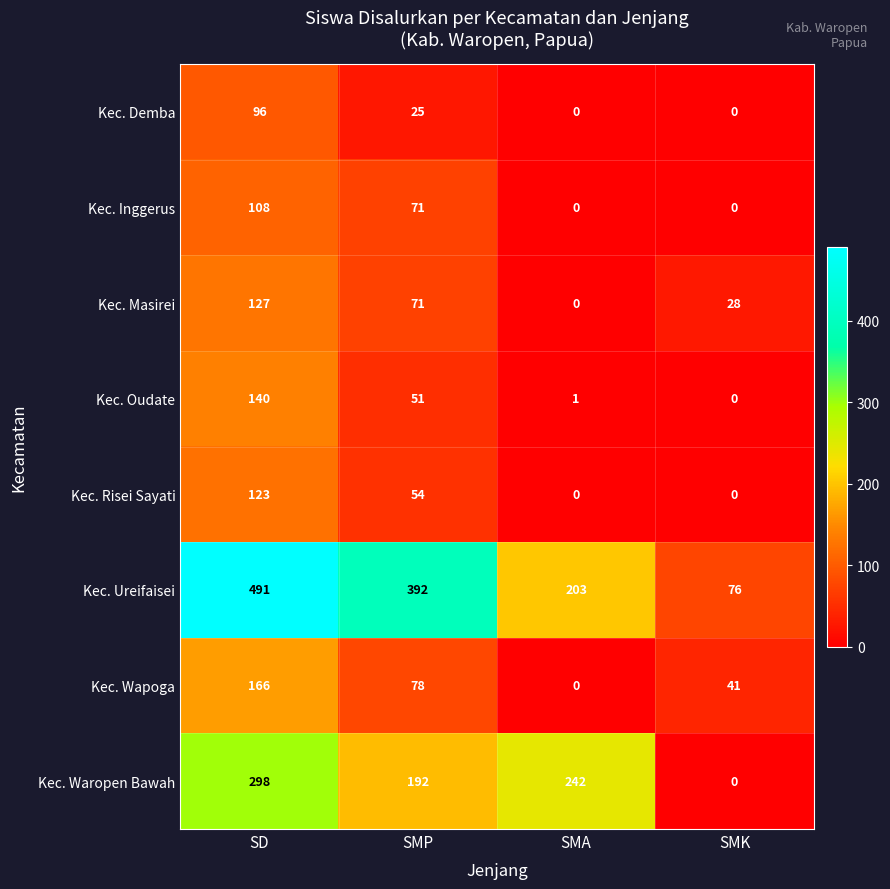

What is the difference between the Kec. Waropen Bawah values at SMP and SD?

106